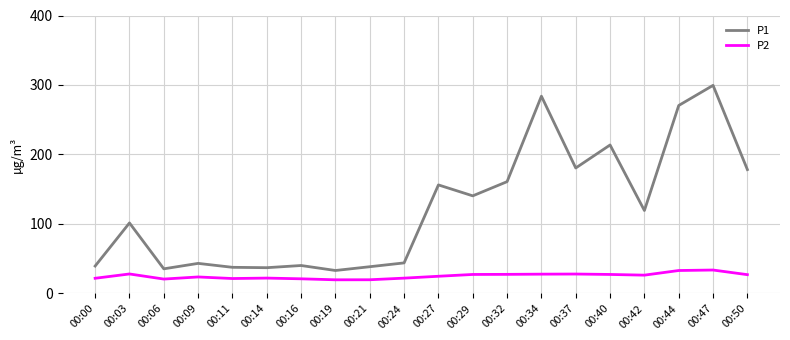

The value of P2 at 00:50 is 5.7. True or false?

False